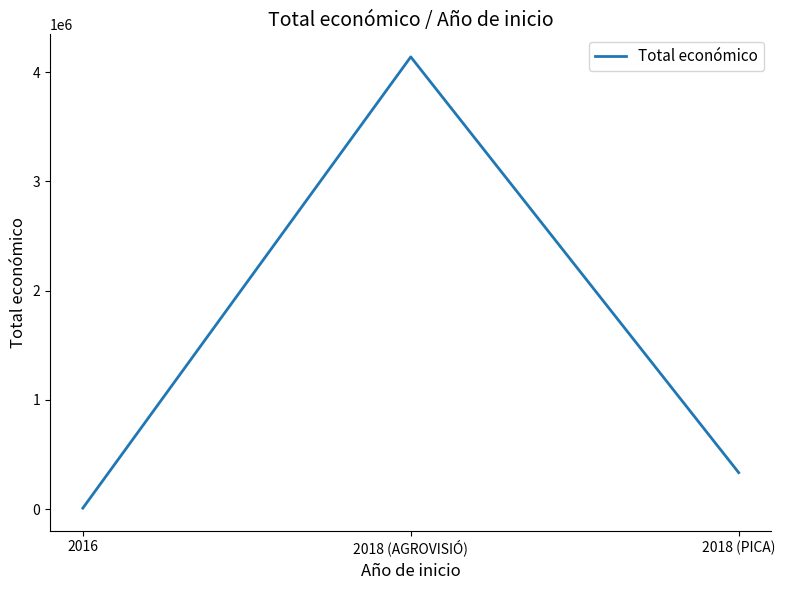

Where does the data first go above 333001?

2018 (AGROVISIÓ)